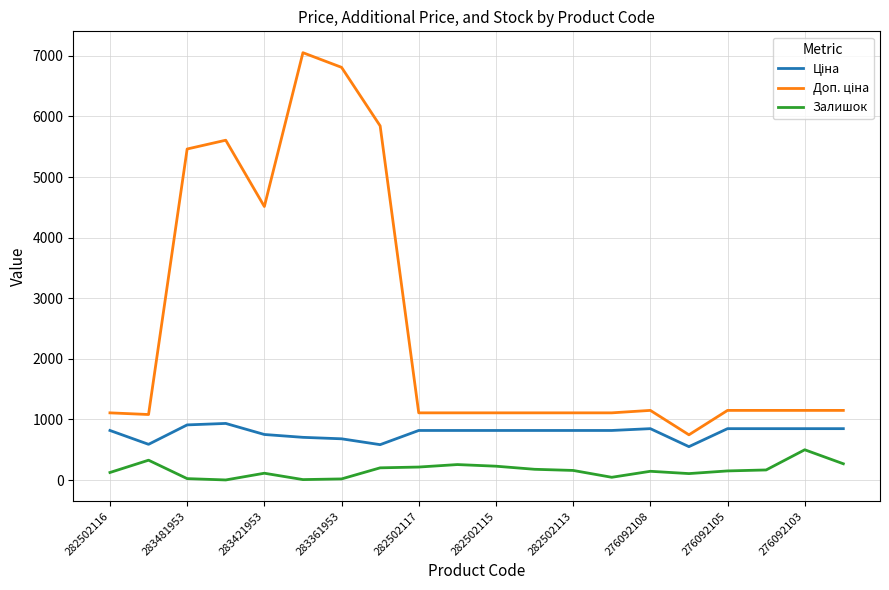

What is the difference between the maximum and minimum values in the Залишок series?

498.0